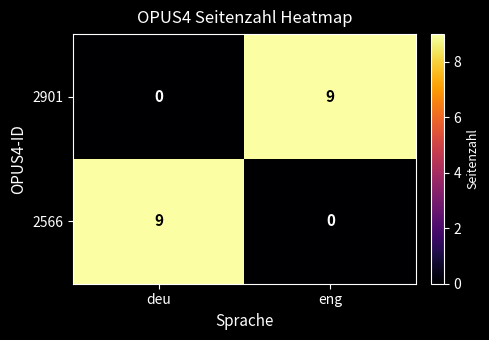

Count the number of data series in this chart.

2